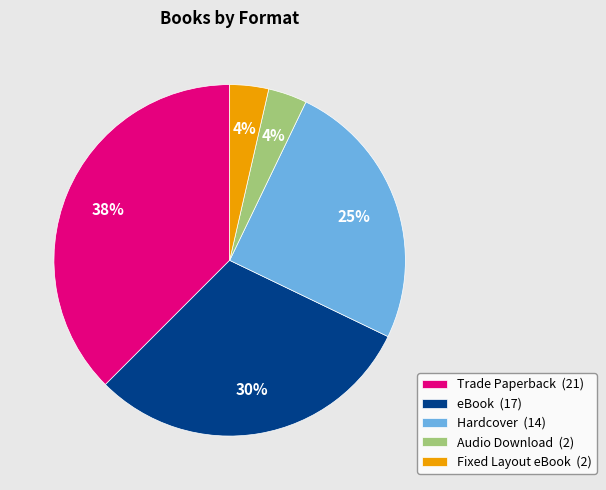

Is the sum of Trade Paperback (21) and Fixed Layout eBook (2) greater than half?

No